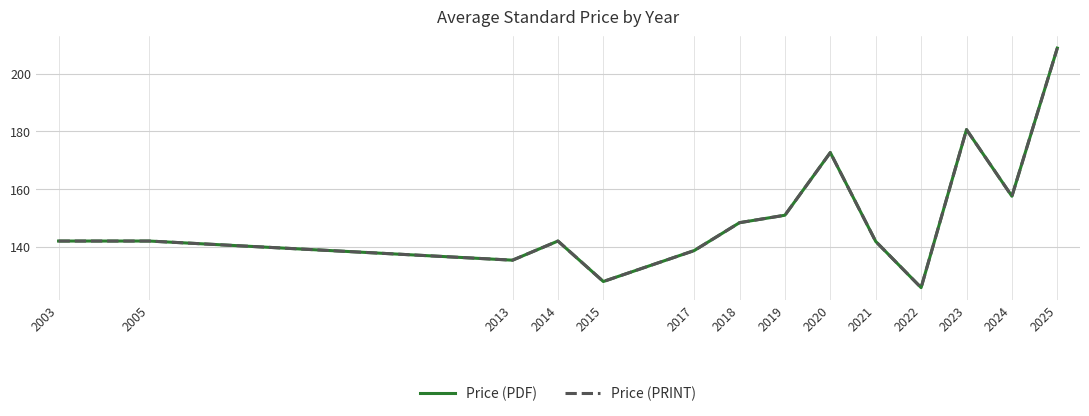

Is it true that Price (PDF) equals 142.0 at 2014?

True